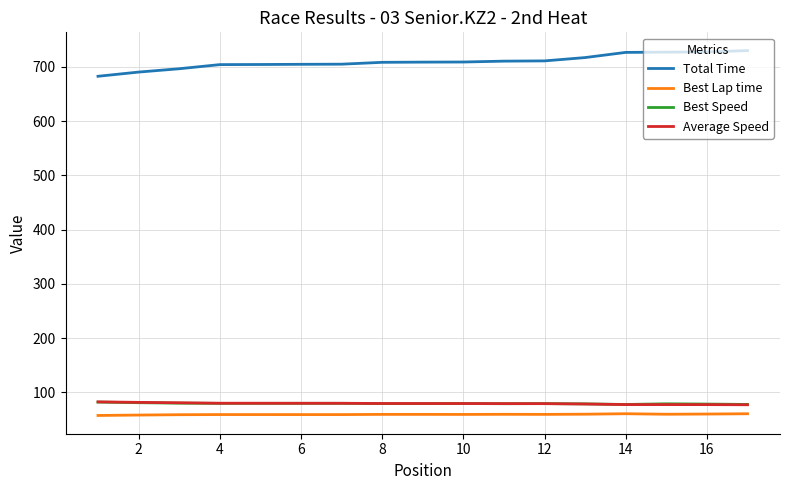

What is the smallest value displayed?

57.2